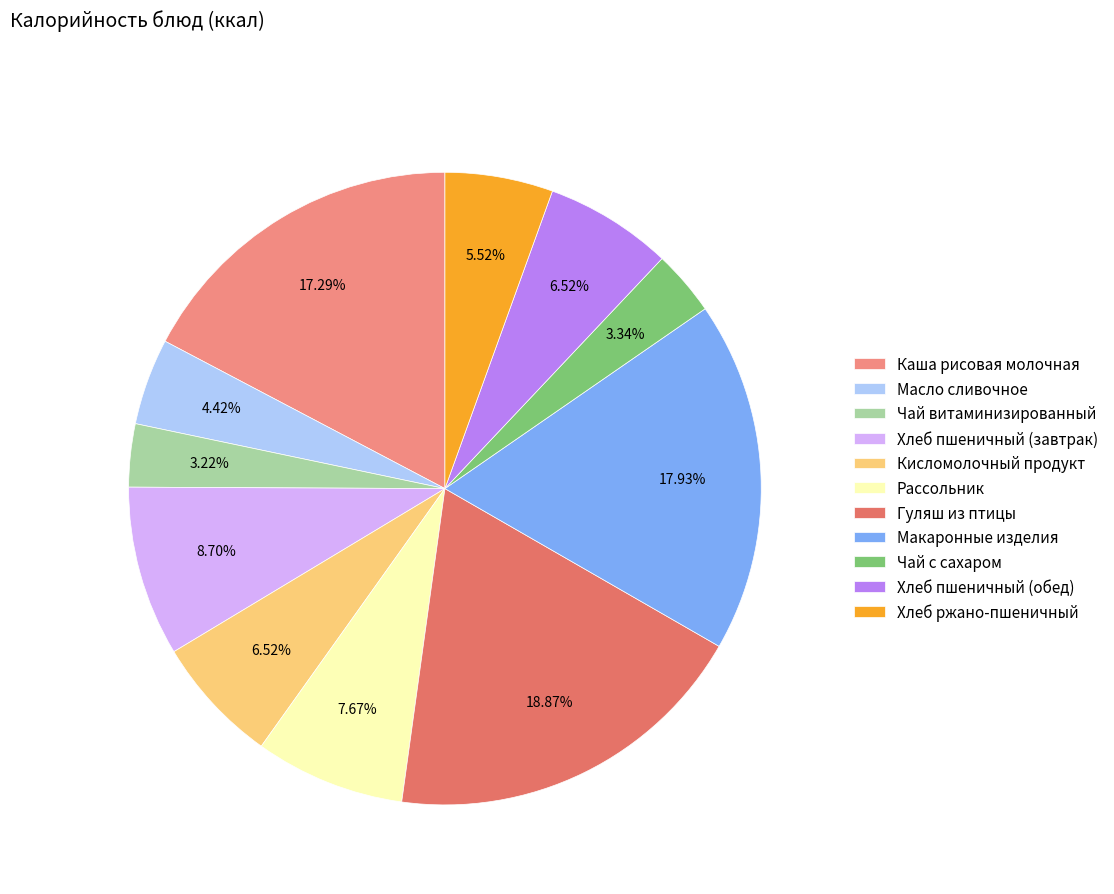

How many slices are in this pie chart?

11